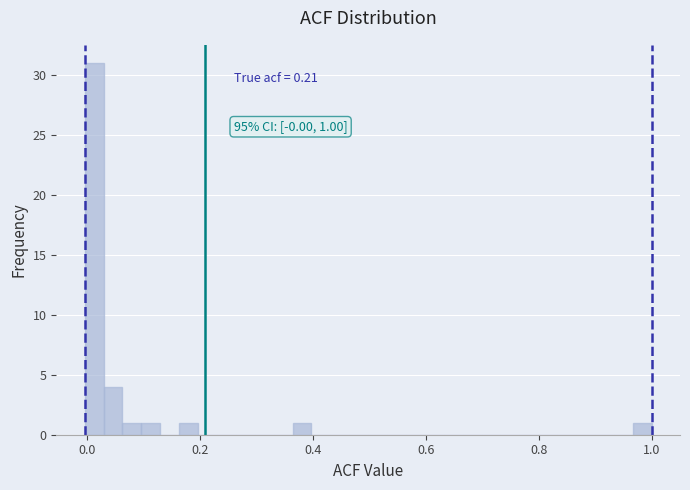

Around what value on the x-axis is the tallest bar? Give the approximate position of its centre, as read against the axis.

0.02